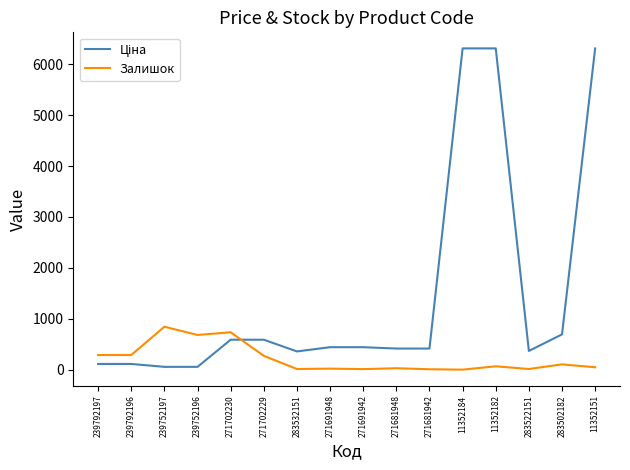

Count the number of data series in this chart.

2